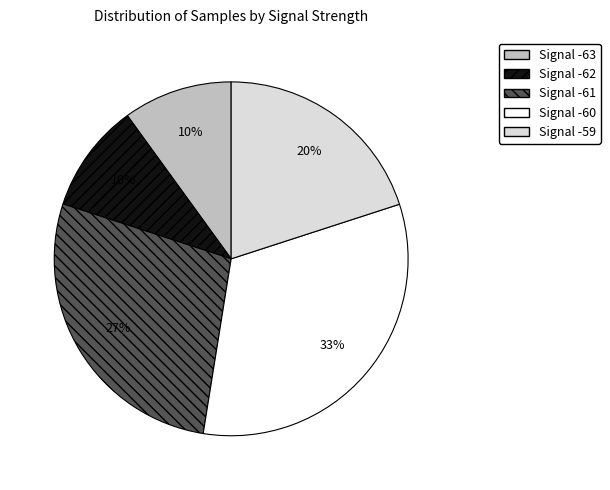

Does any single category account for the majority?

No